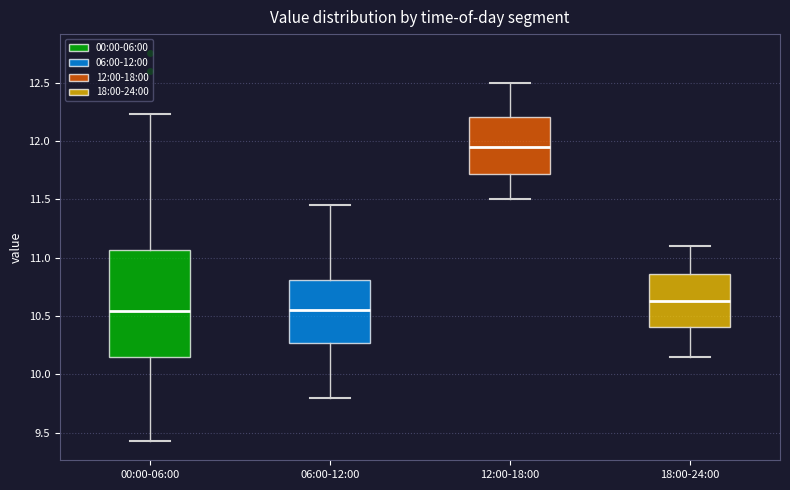

Reading left to right, read every box against the y-axis: the position of its median line, the range the box covers, and the ends of its whiskers. The values are not printed on the chart, so give them approximately, as read against the axis.

00:00-06:00: median 10.55, box 10.15 to 11.05, whiskers 9.45 to 12.25
06:00-12:00: median 10.55, box 10.25 to 10.80, whiskers 9.80 to 11.45
12:00-18:00: median 11.95, box 11.70 to 12.20, whiskers 11.50 to 12.50
18:00-24:00: median 10.65, box 10.40 to 10.85, whiskers 10.15 to 11.10